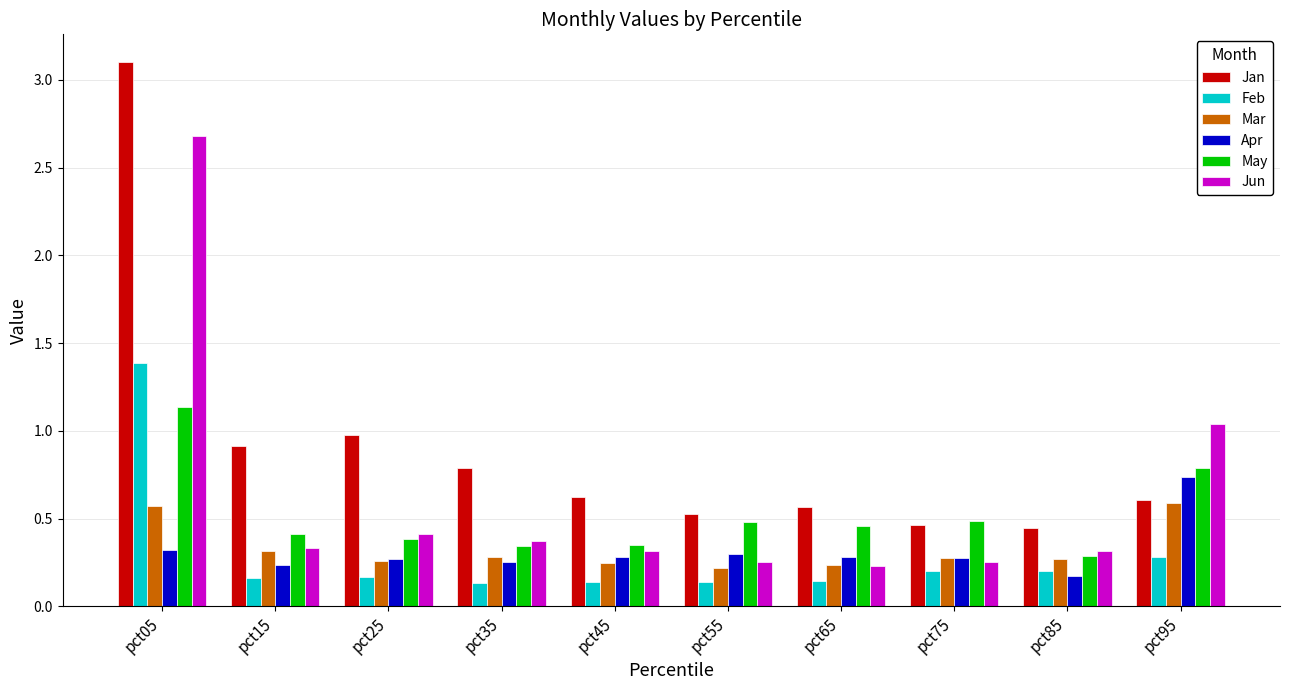

What is the average value of the Jan series?

0.9